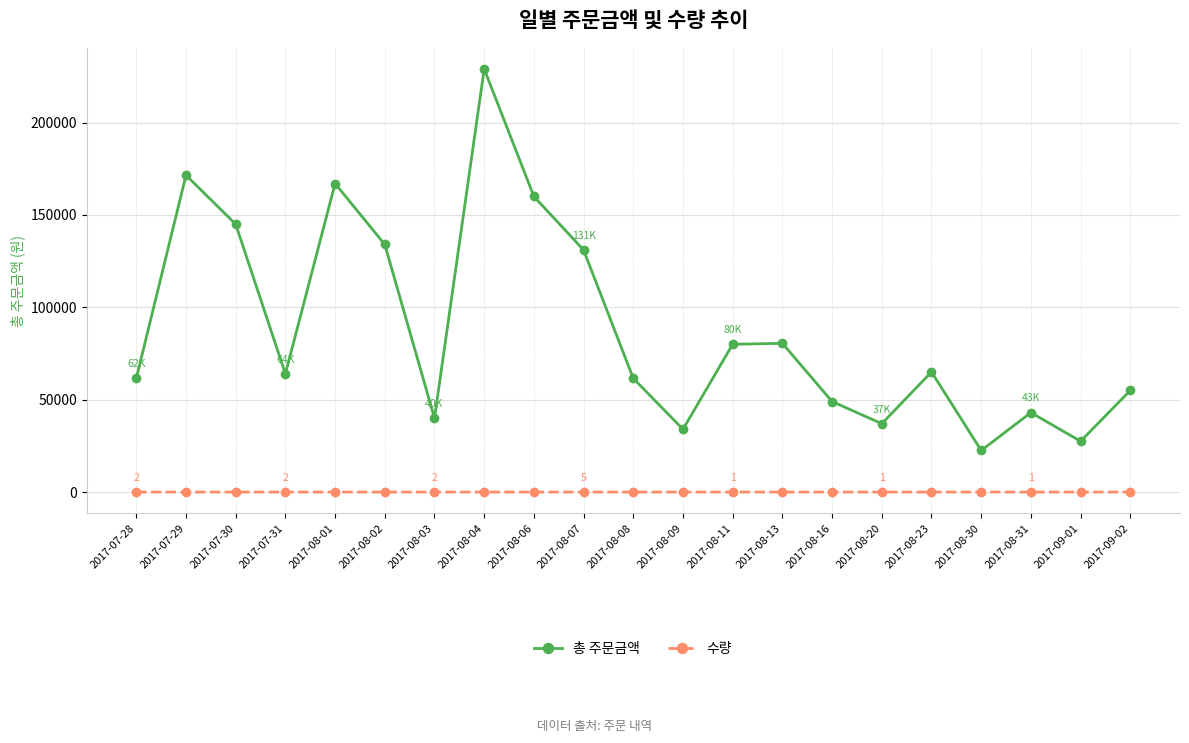

Is the value of 수량 at 2017-08-07 greater than the value of 총 주문금액 at 2017-07-29?

No